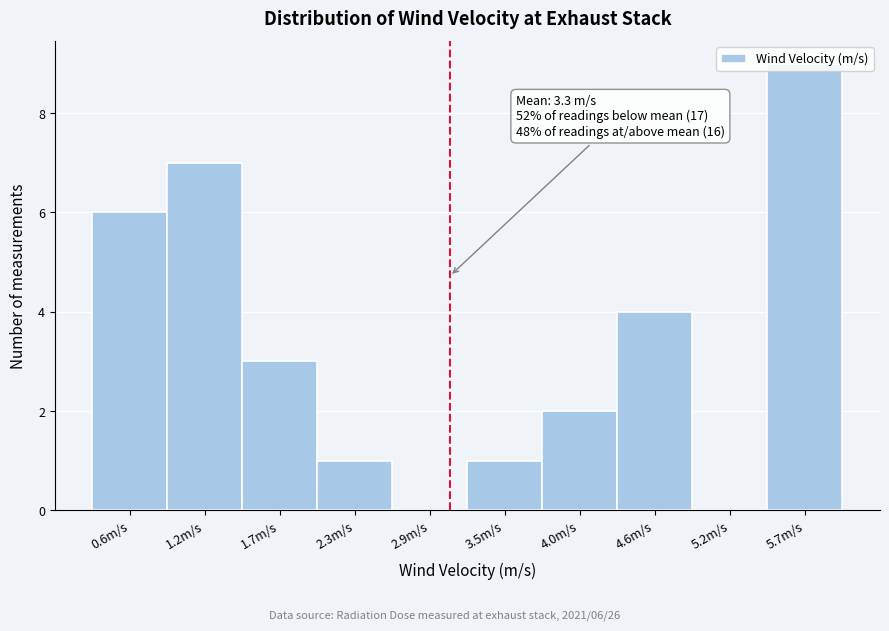

At which category does the chart reach its peak across all series?

5.7m/s